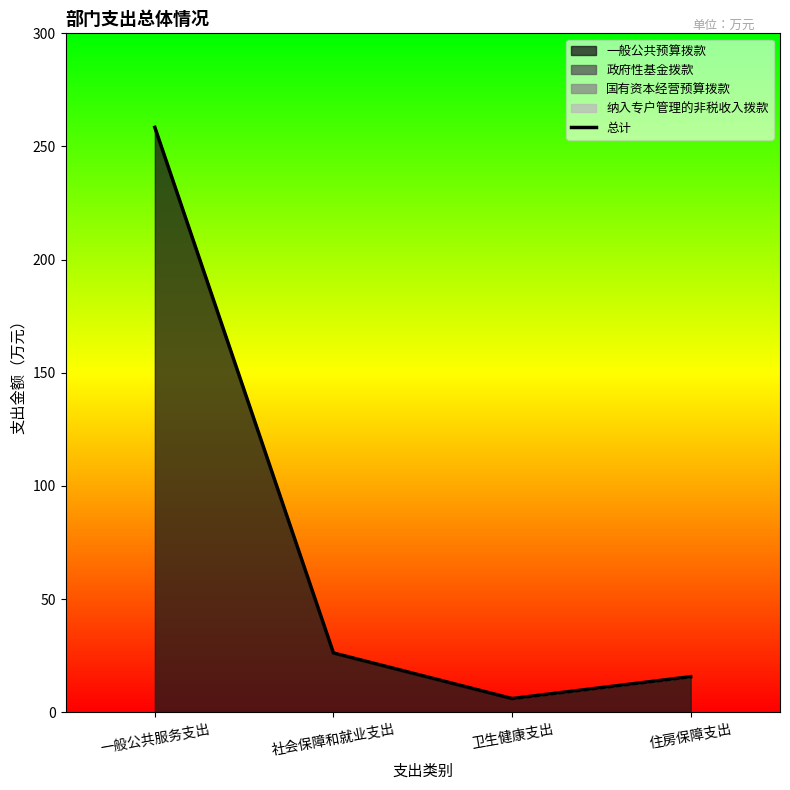

What is the change in value from 卫生健康支出 to 住房保障支出?

+9.7